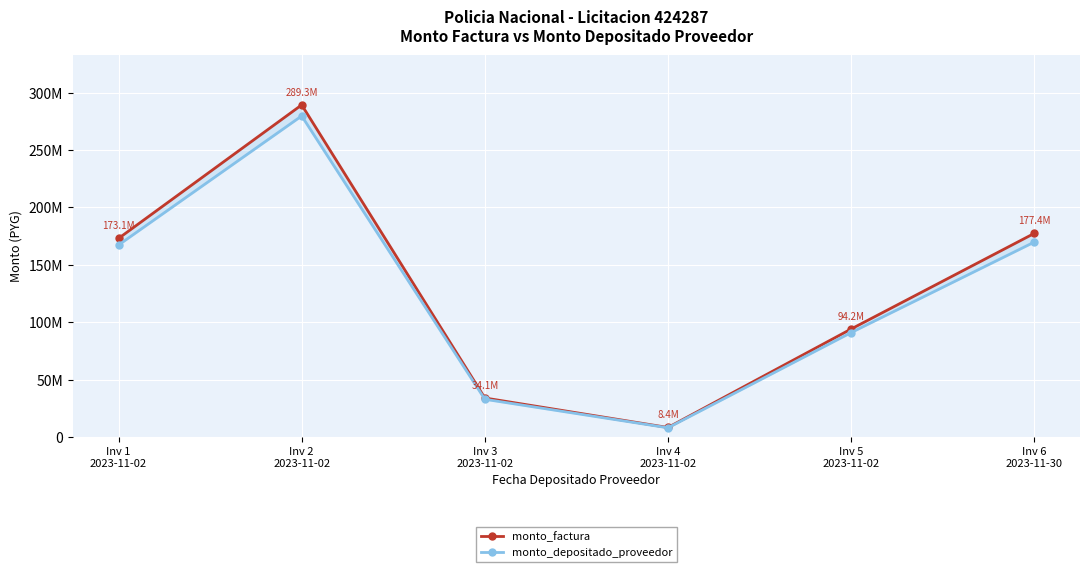

True or false: monto_factura and monto_depositado_proveedor cross at least once.

False